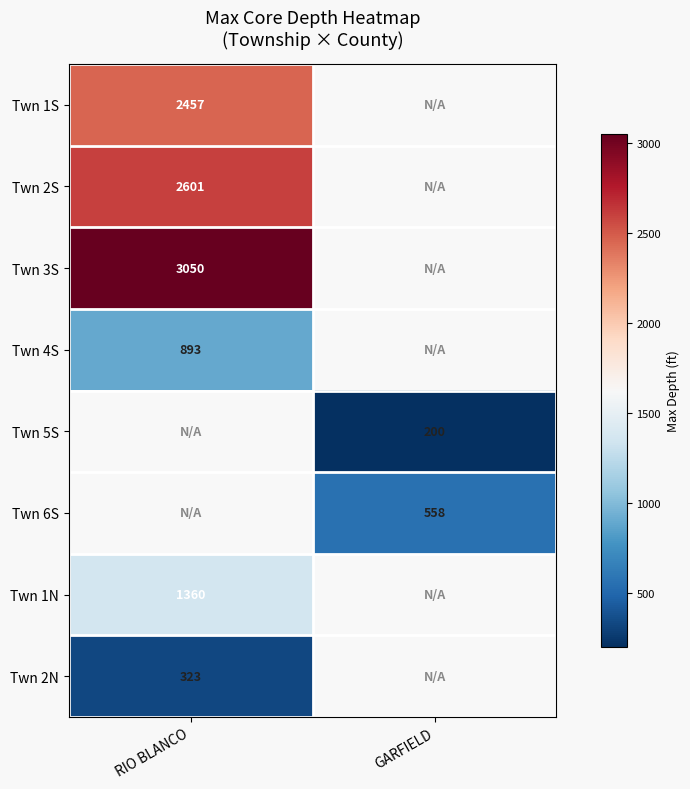

What is the spread (max minus min) of values at RIO BLANCO?

2727.0